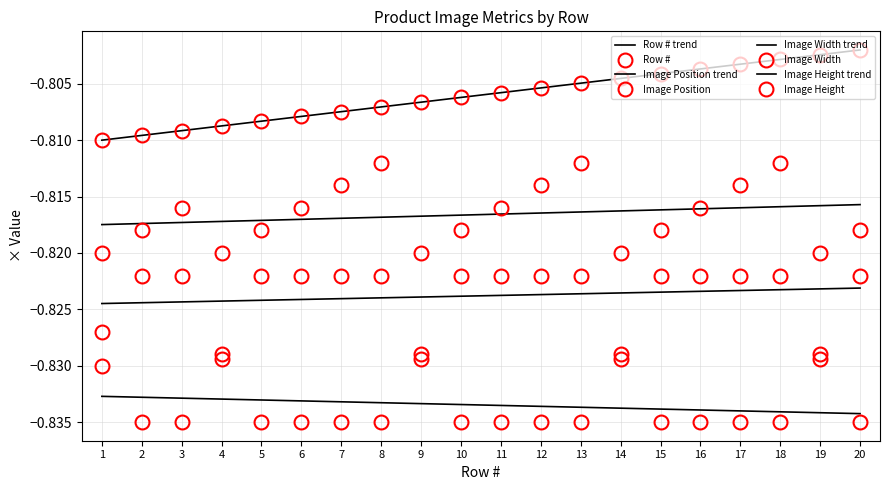

What is the total value across all series at 2?

-3.3